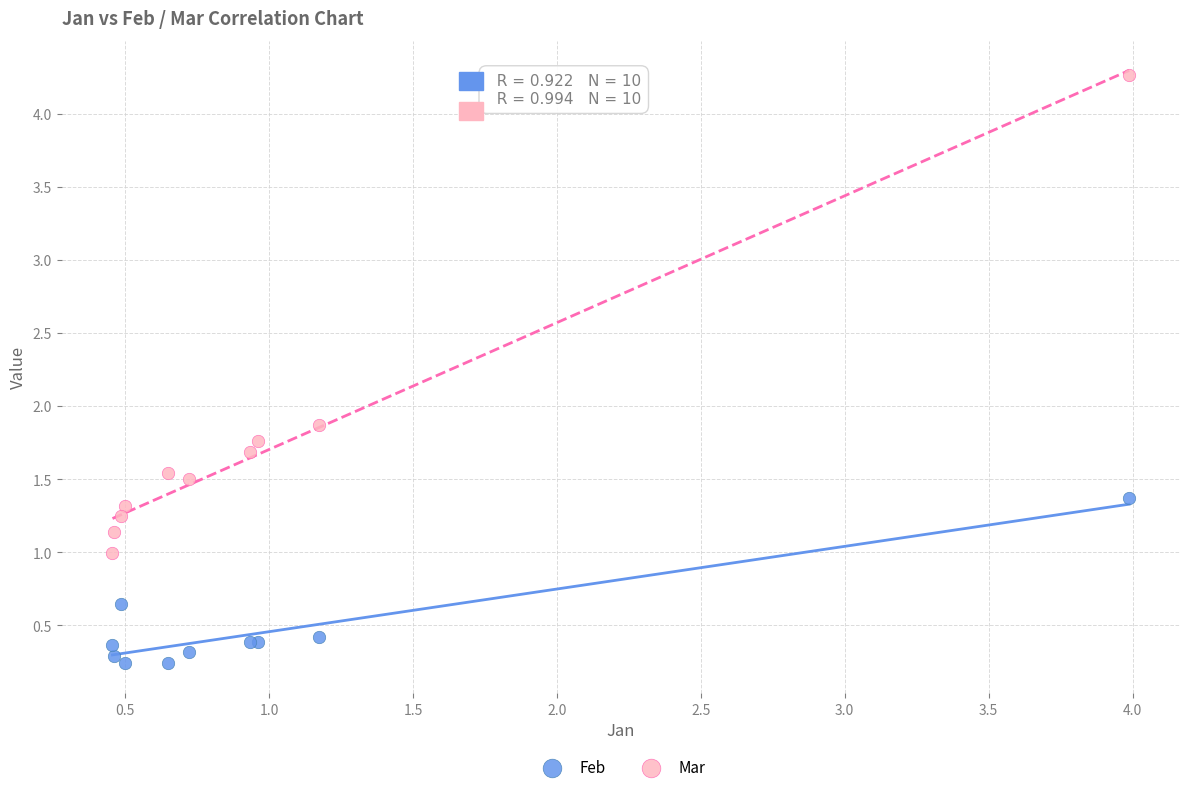

What are all the series names shown in the legend?

Feb, Mar